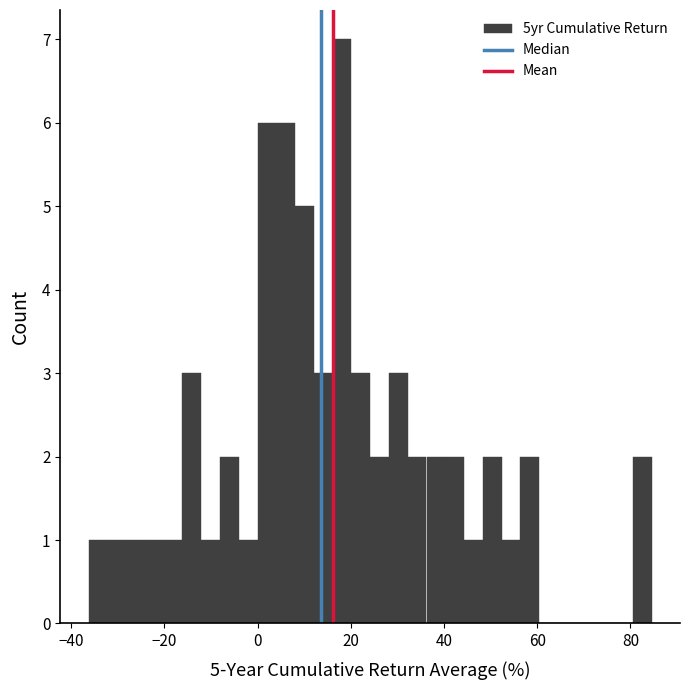

Read against the x-axis, roughly where is the centre of the tallest bar?

18